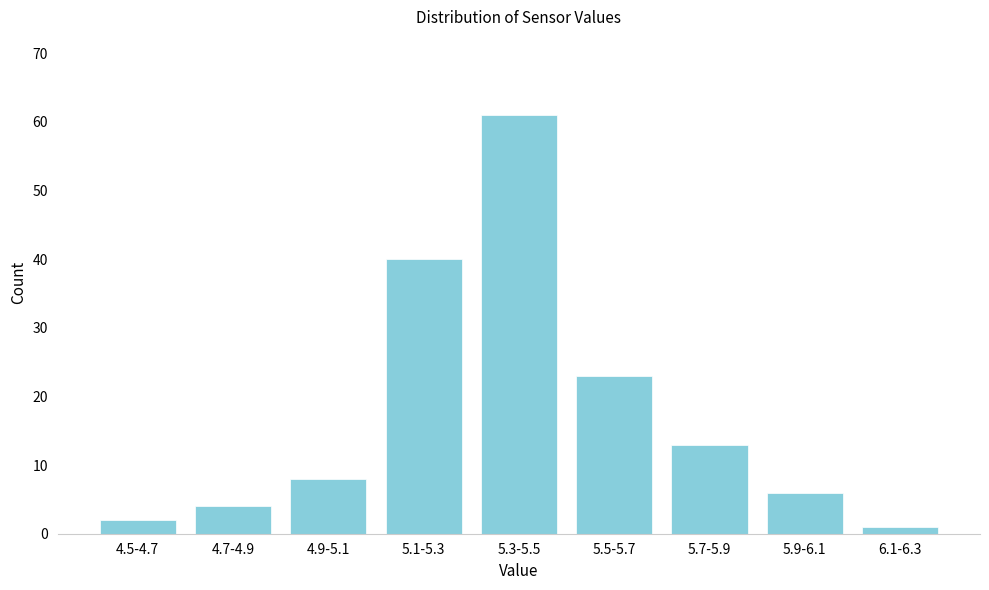

Reading right to left, list all the values displayed in this chart.

6.1-6.3=1	5.9-6.1=6	5.7-5.9=13	5.5-5.7=23	5.3-5.5=61	5.1-5.3=40	4.9-5.1=8	4.7-4.9=4	4.5-4.7=2